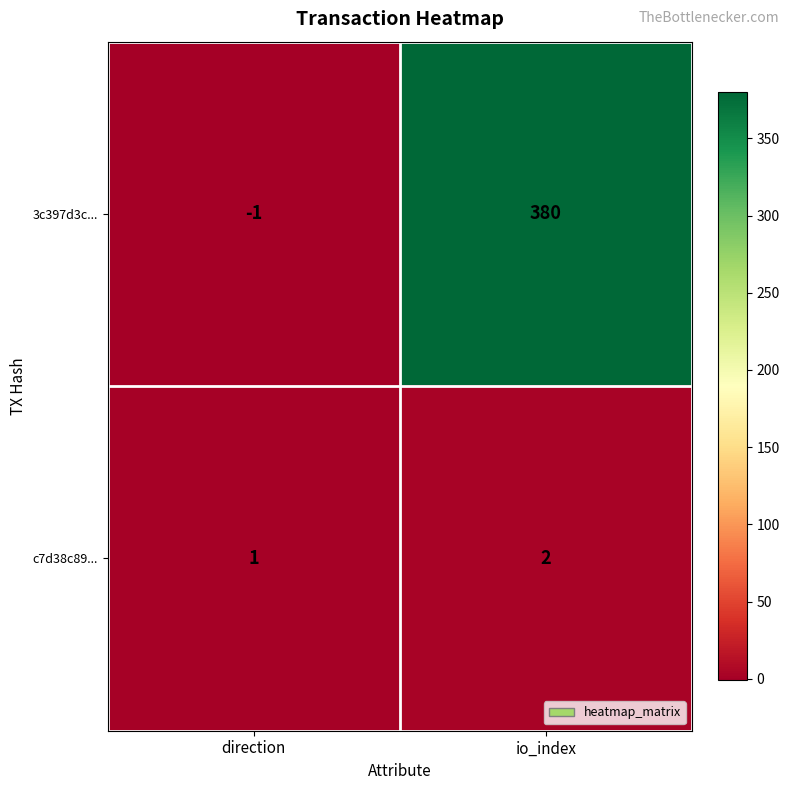

Which series has the widest spread of values?

3c397d3c...